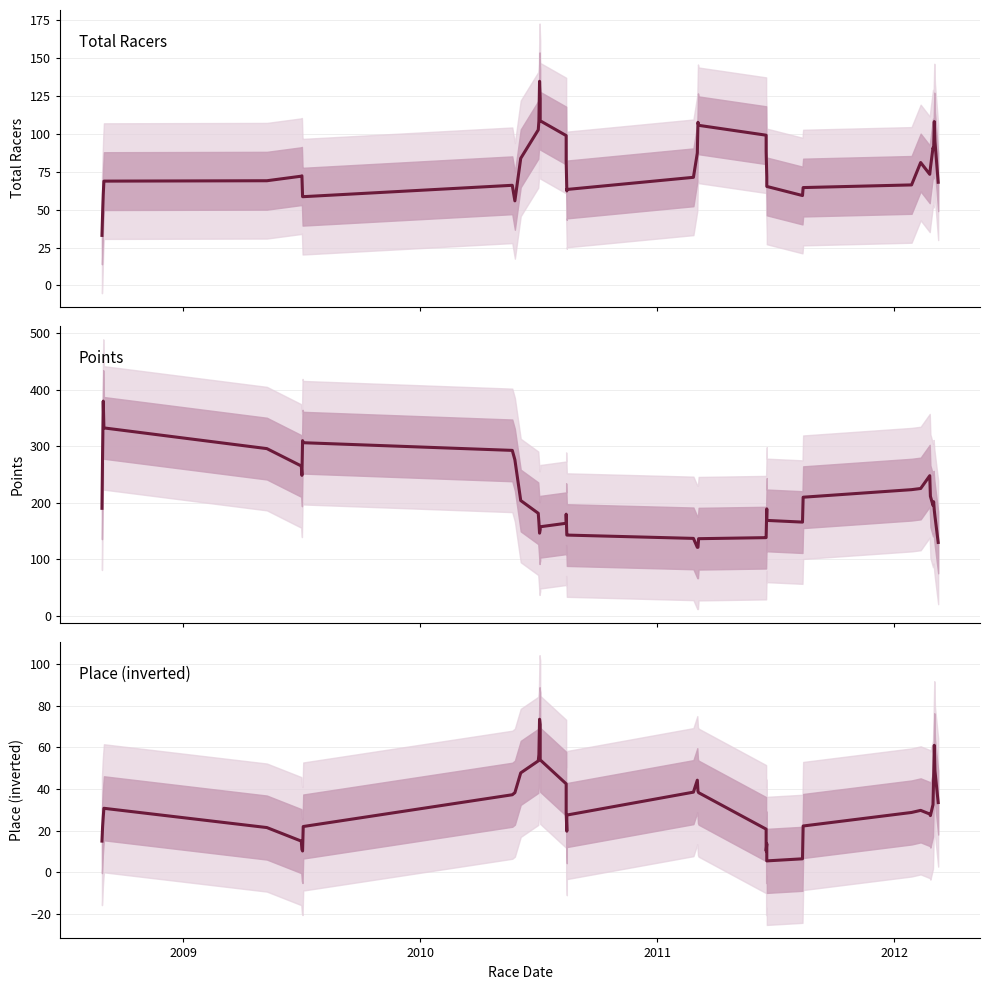

Is this an area chart (filled region under the line)?

No